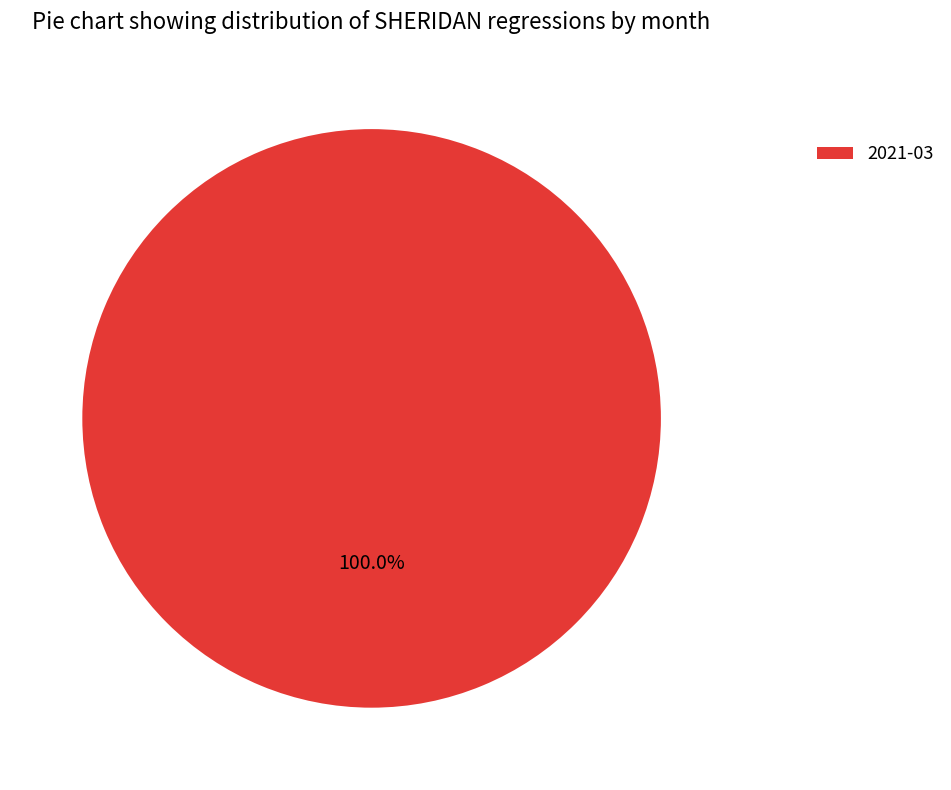

What is the majority slice?

2021-03